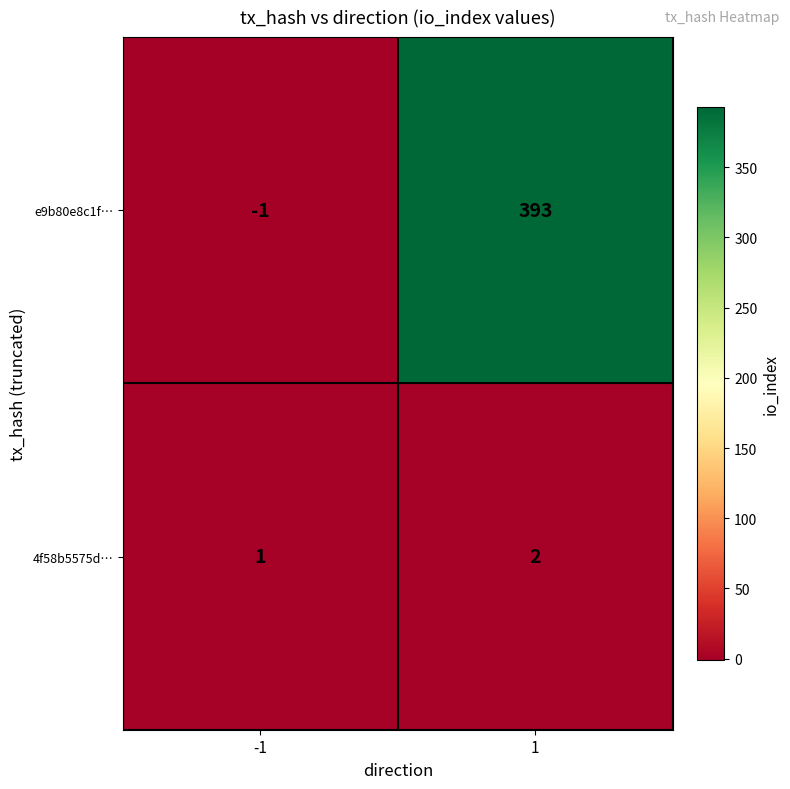

Between -1 and 1, which series saw the biggest shift?

e9b80e8c1f…